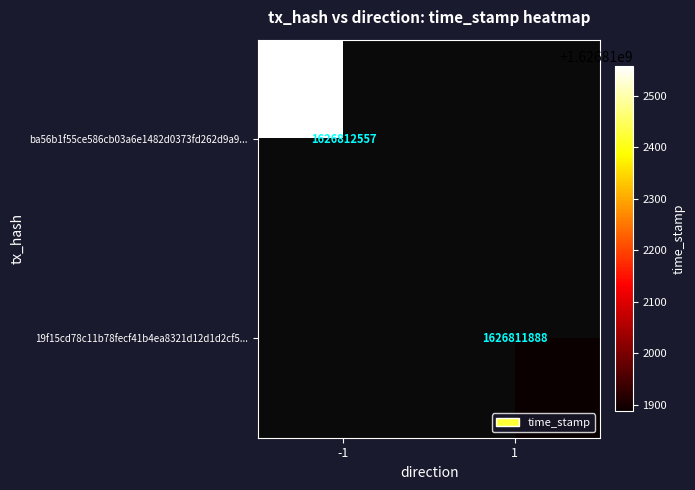

Reading left to right, list all the values displayed in this chart.

ba56b1f55ce586cb03a6e1482d0373fd262d9a9: direction=-1	value=1626812557
19f15cd78c11b78fecf41b4ea8321d12d1d2cf5: direction=1	value=1626811888